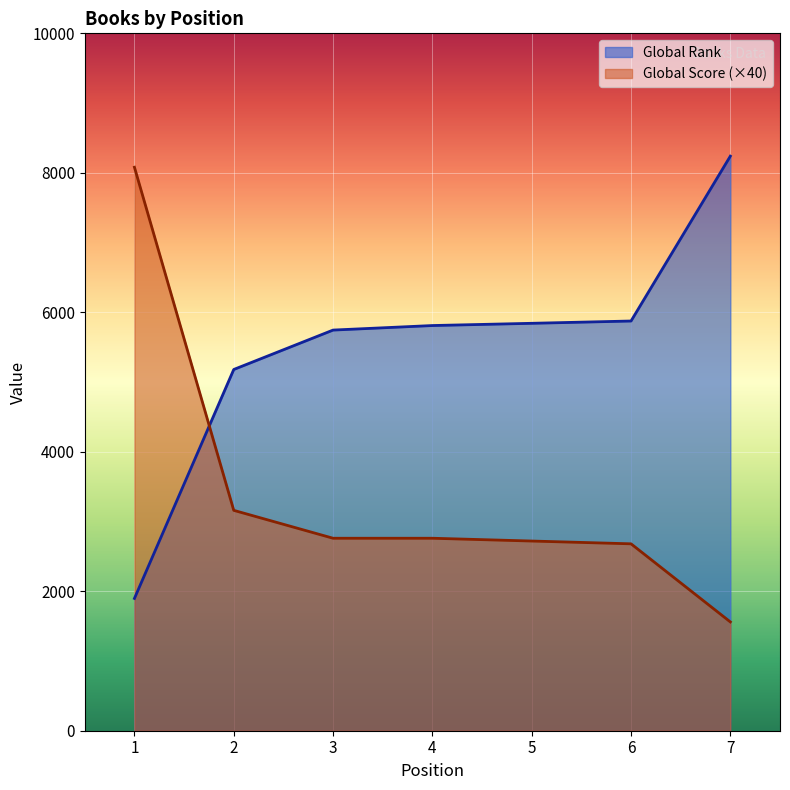

True or false: Global Rank has a value of 5875 at 6.

True